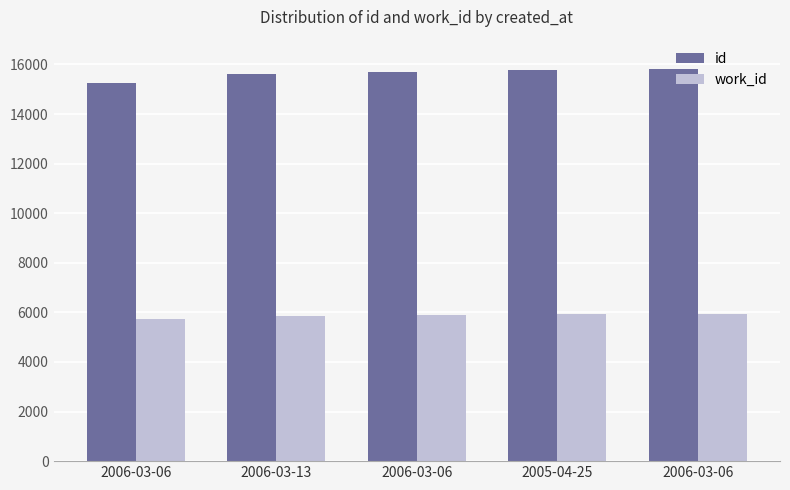

What are all the series names shown in the legend?

id, work_id